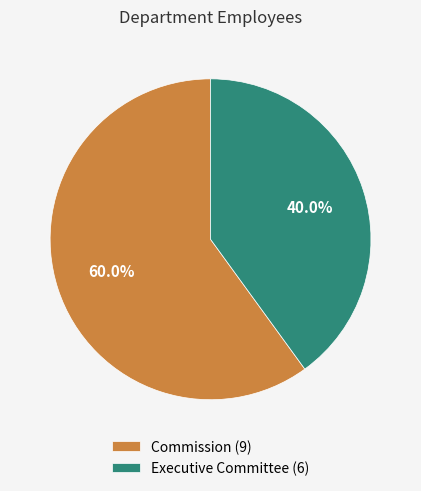

To the nearest percent, what portion does Commission represent?

60%